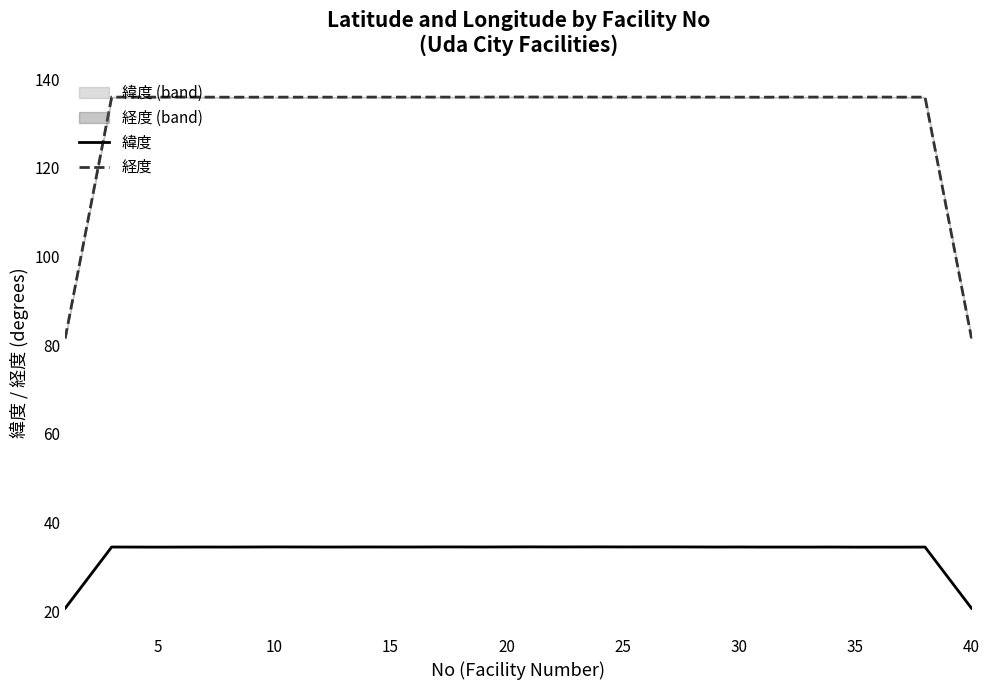

True or false: 緯度 has a value of 34.5 at 25.

True